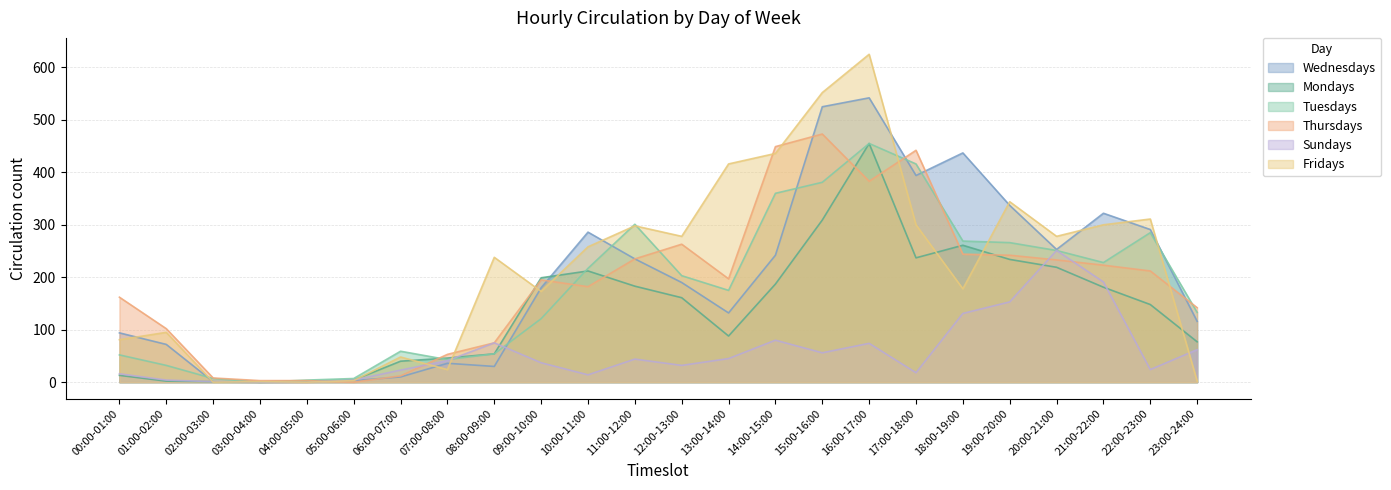

What is the sum of all Wednesdays values?

4731